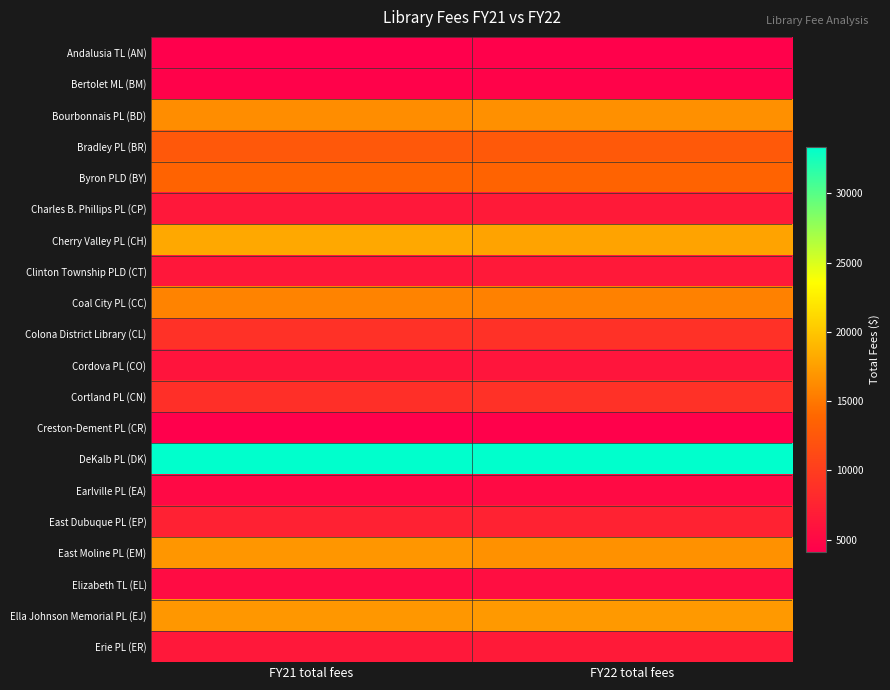

Rank the series by their maximum value, from lowest to highest.

Andalusia TL (AN), Creston-Dement PL (CR), Bertolet ML (BM), Earlville PL (EA), Elizabeth TL (EL), Cordova PL (CO), Clinton Township PLD (CT), Erie PL (ER), Charles B. Phillips PL (CP), East Dubuque PL (EP), Cortland PL (CN), Colona District Library (CL), Bradley PL (BR), Byron PLD (BY), Coal City PL (CC), Bourbonnais PL (BD), East Moline PL (EM), Ella Johnson Memorial PL (EJ), Cherry Valley PL (CH), DeKalb PL (DK)